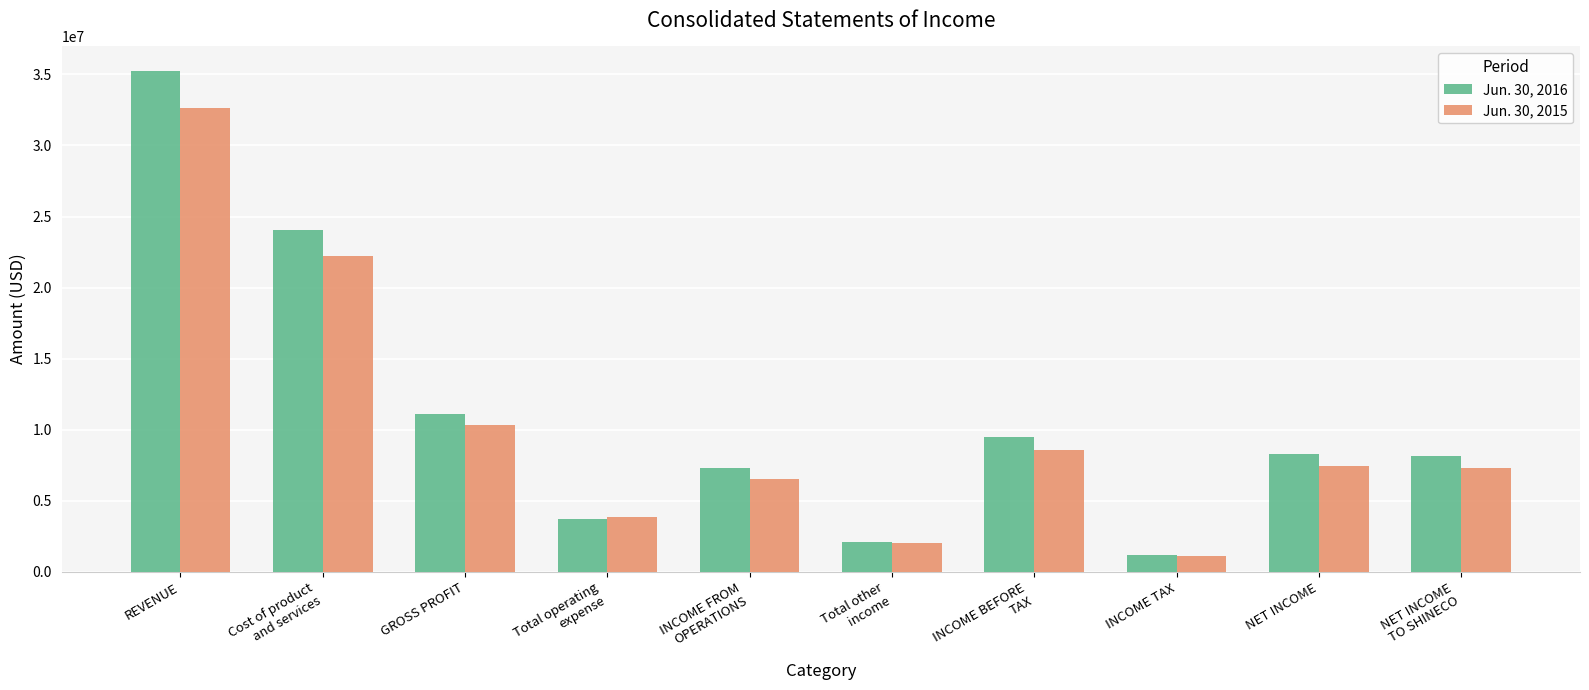

What is the difference between the maximum and minimum values in the Jun. 30, 2015 series?

31505786